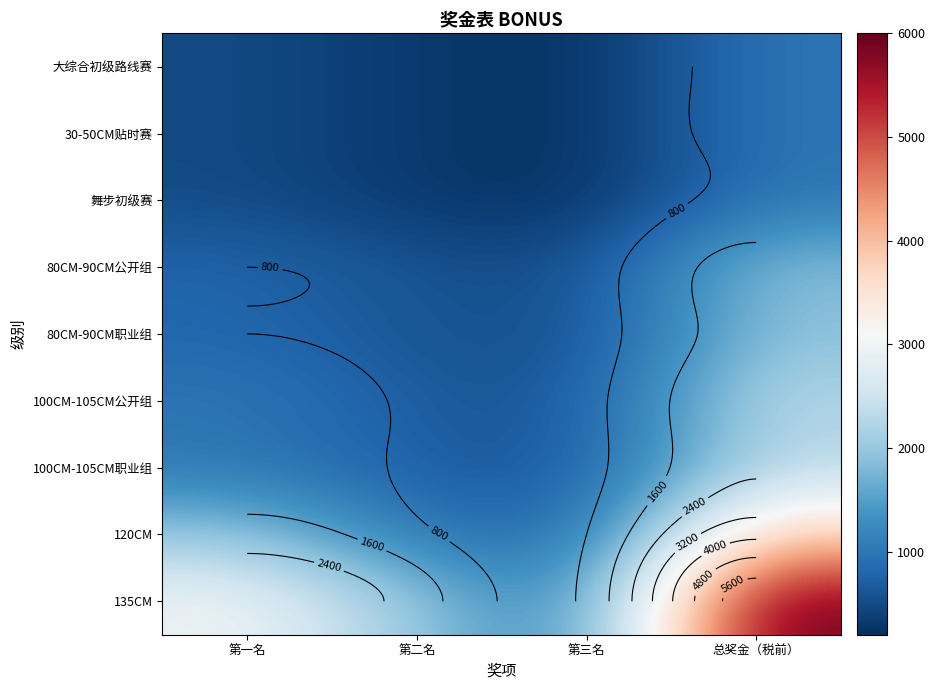

How many data points in 100CM-105CM职业组 are less than 1000?

2